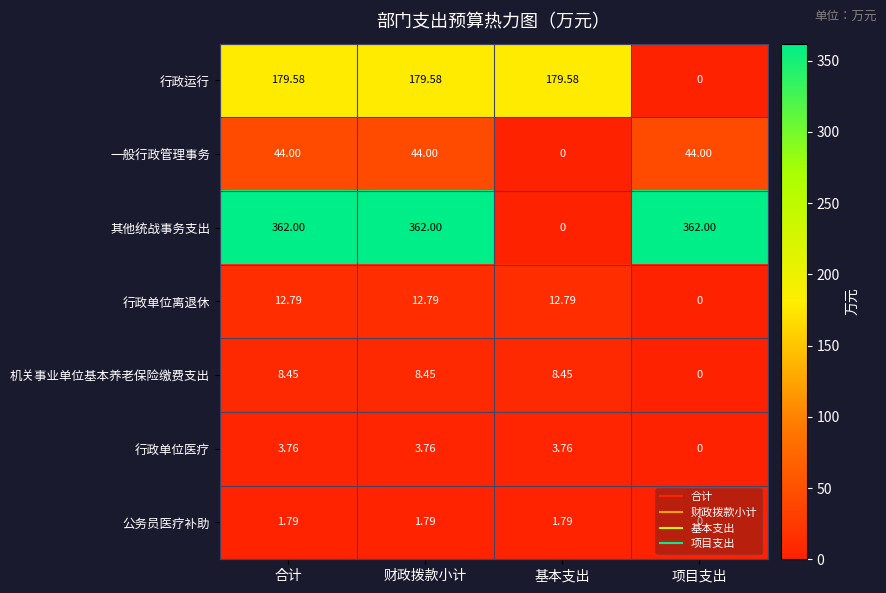

Which series changed the most between 合计 and 项目支出?

行政运行